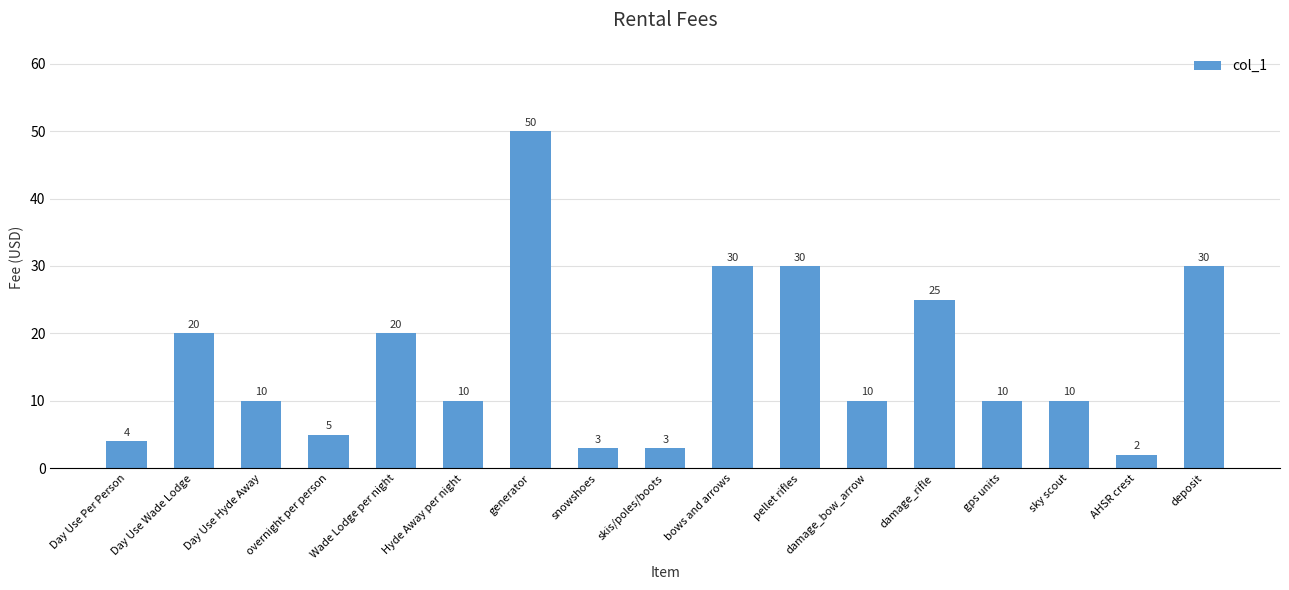

Reading left to right, extract all data points from this chart.

4	20	10	5	20	10	50	3	3	30	30	10	25	10	10	2	30